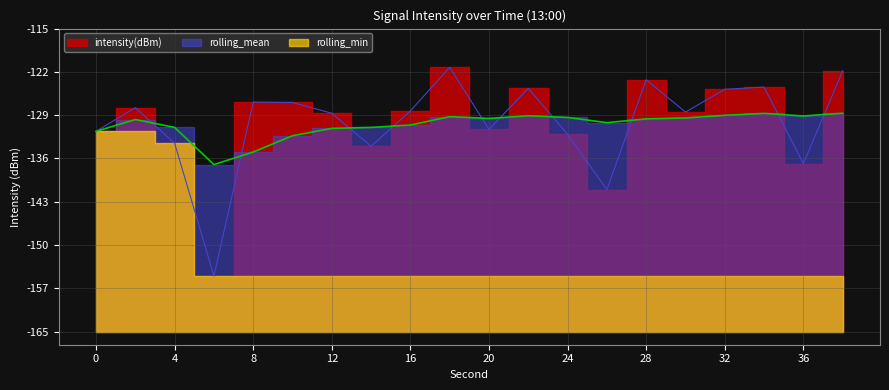

True or false: intensity(dBm) and rolling_mean intersect in this chart.

True